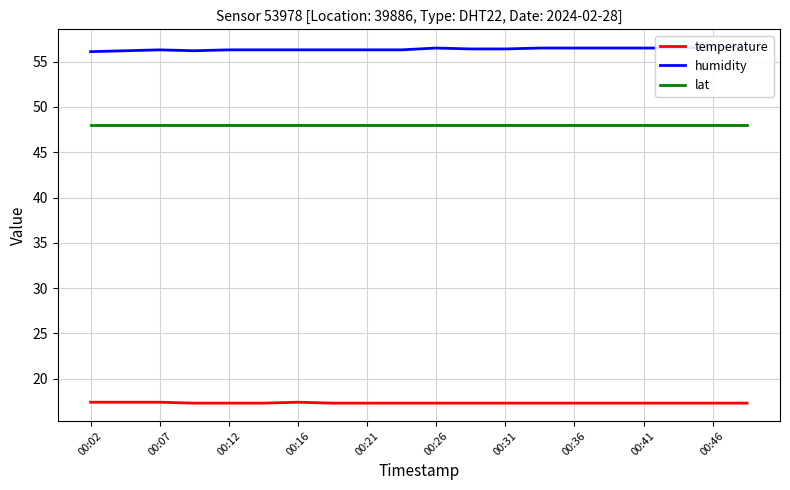

The lat series shows 48.0 at 19. True or false?

True